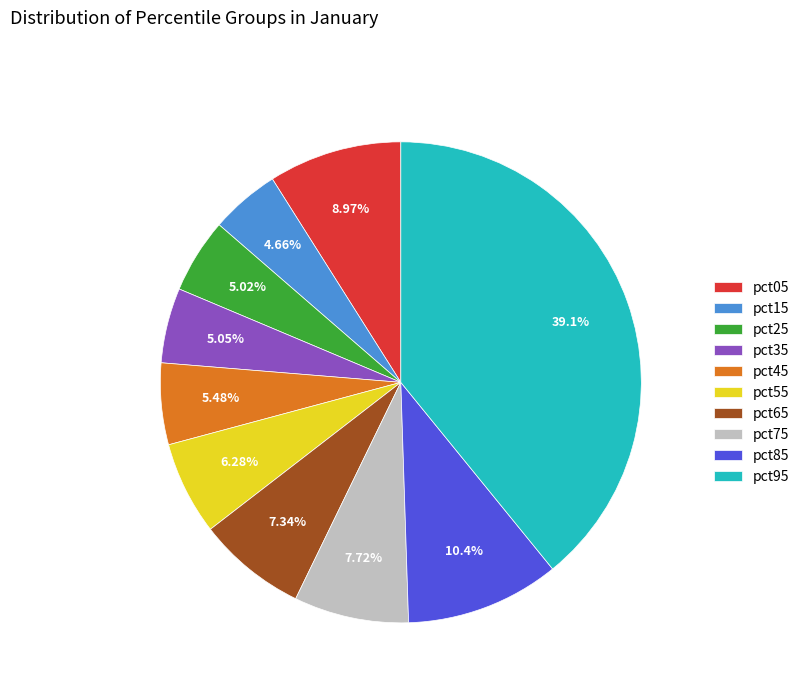

Do pct85 and pct75 together represent more than half of the pie?

No